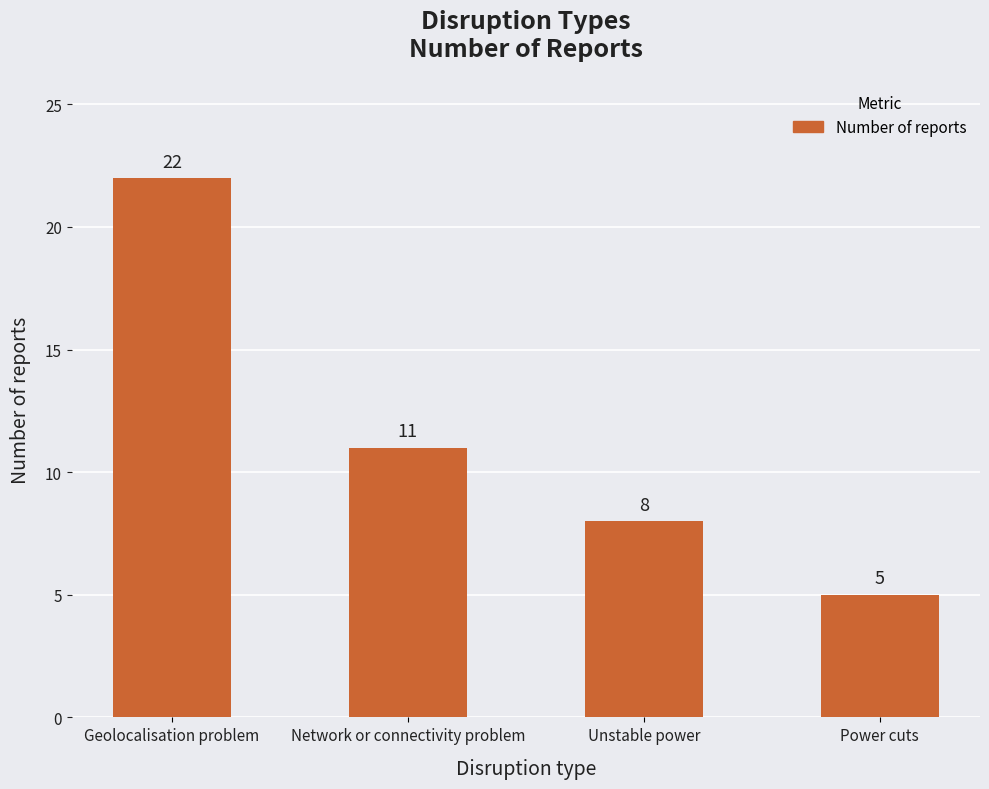

Count the values in the range 8 to 22.

3